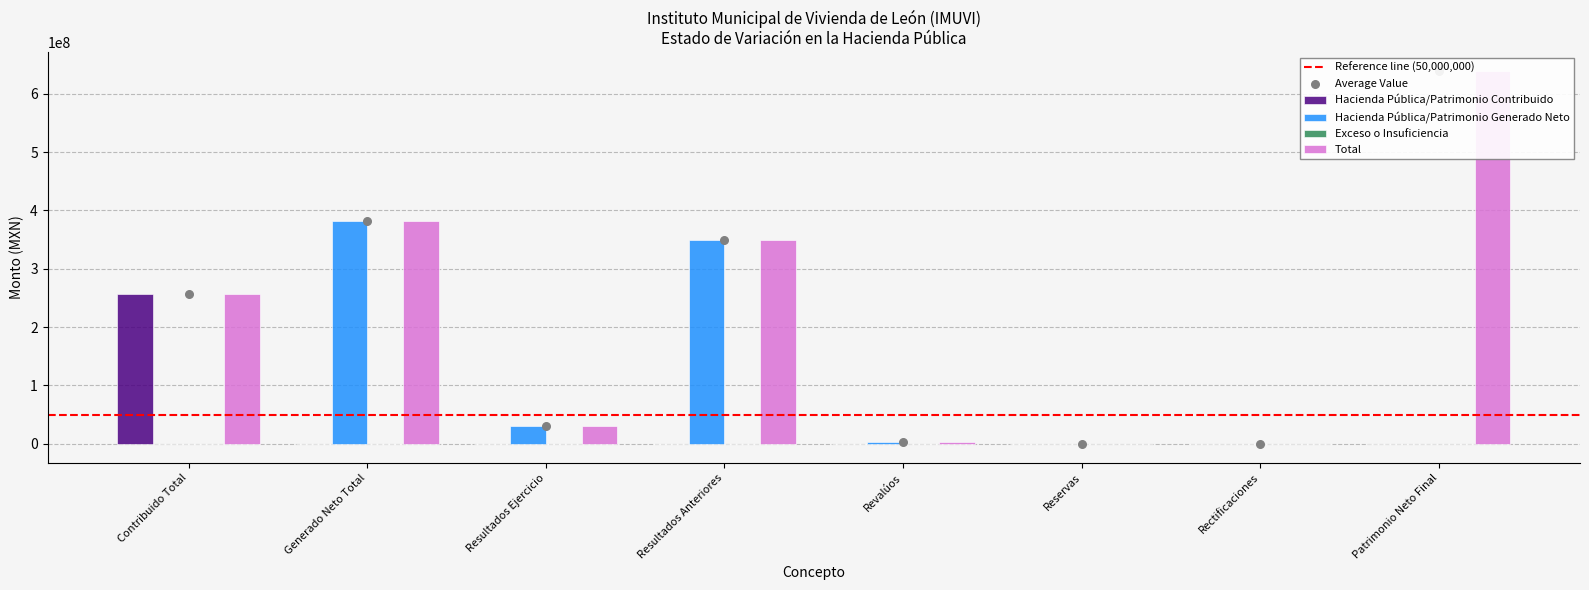

Which series has the largest Y range (max minus min)?

Total